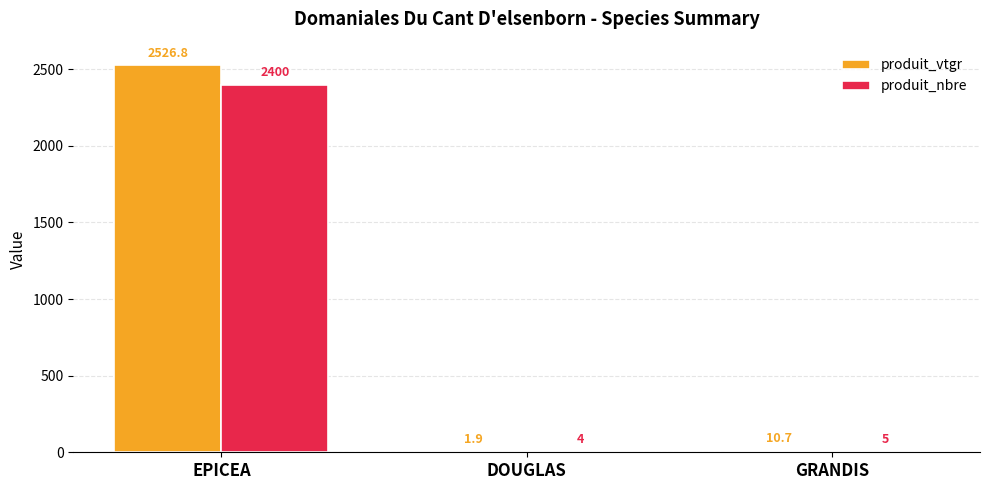

What are all the series names shown in the legend?

produit_vtgr, produit_nbre